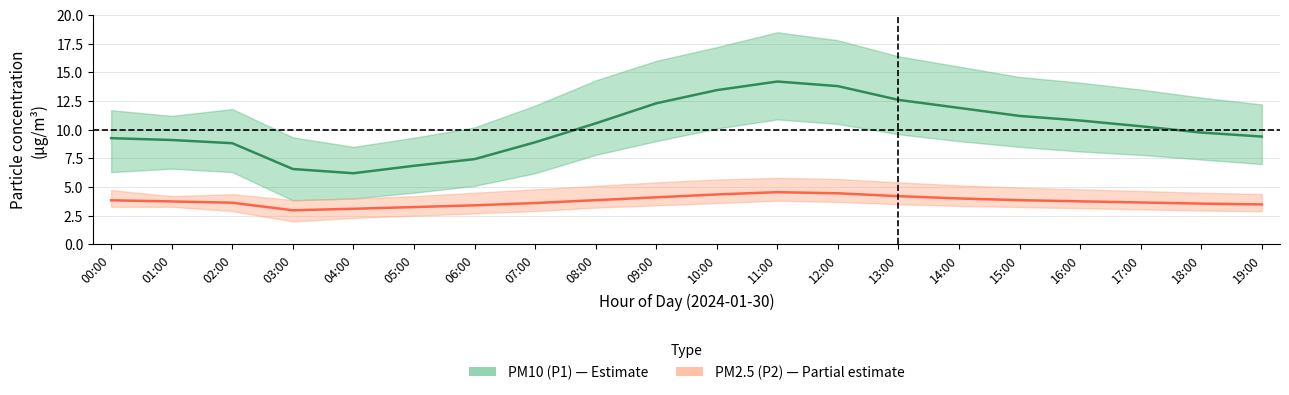

The value of PM2.5 (P2) at 00:00 is 1.3. True or false?

False